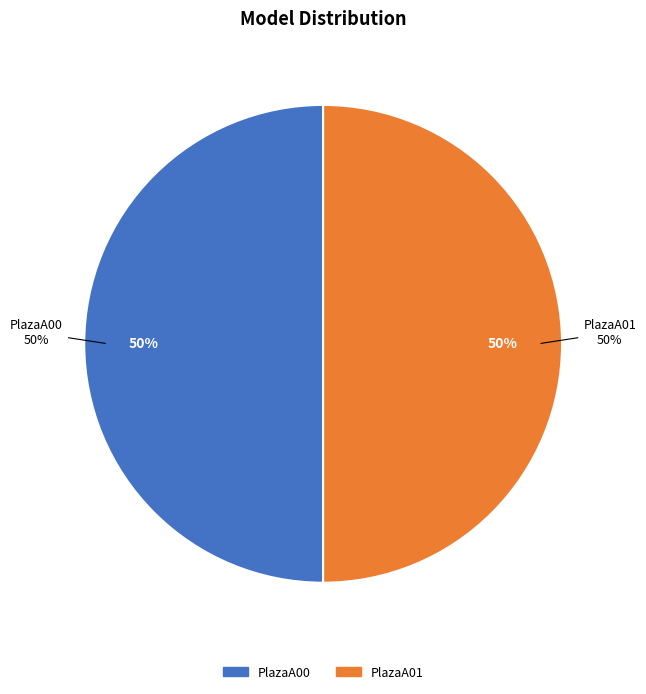

Is there any slice that represents more than half of the pie?

Yes